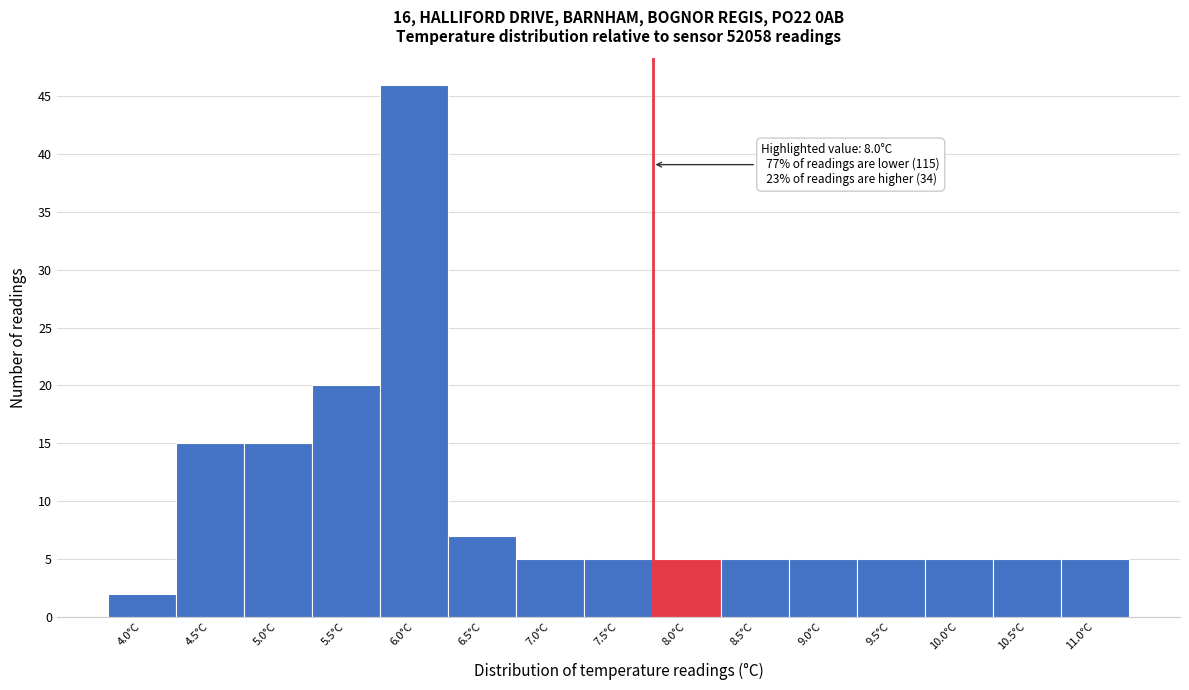

Reading left to right, transcribe all the data shown in this chart.

4.0°C=2	4.5°C=15	5.0°C=15	5.5°C=20	6.0°C=46	6.5°C=7	7.0°C=5	7.5°C=5	8.0°C=5	8.5°C=5	9.0°C=5	9.5°C=5	10.0°C=5	10.5°C=5	11.0°C=5